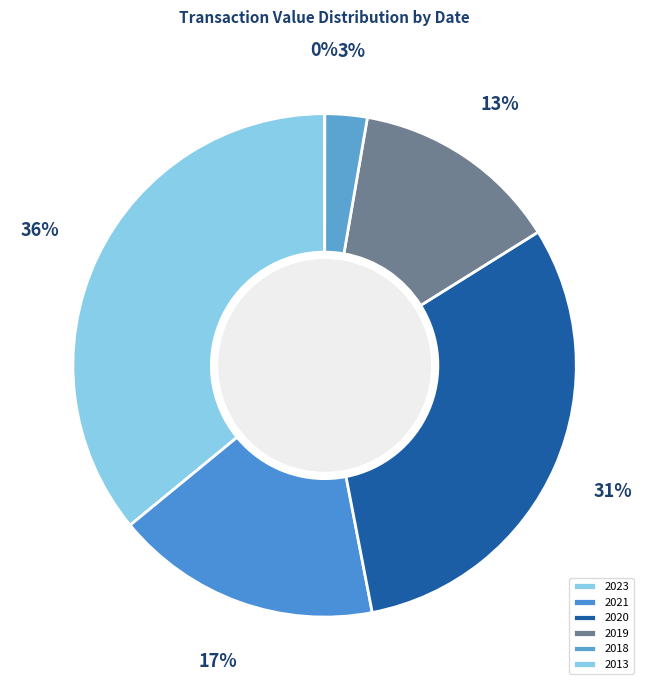

What is the smallest slice in the pie chart?

2013-06-03